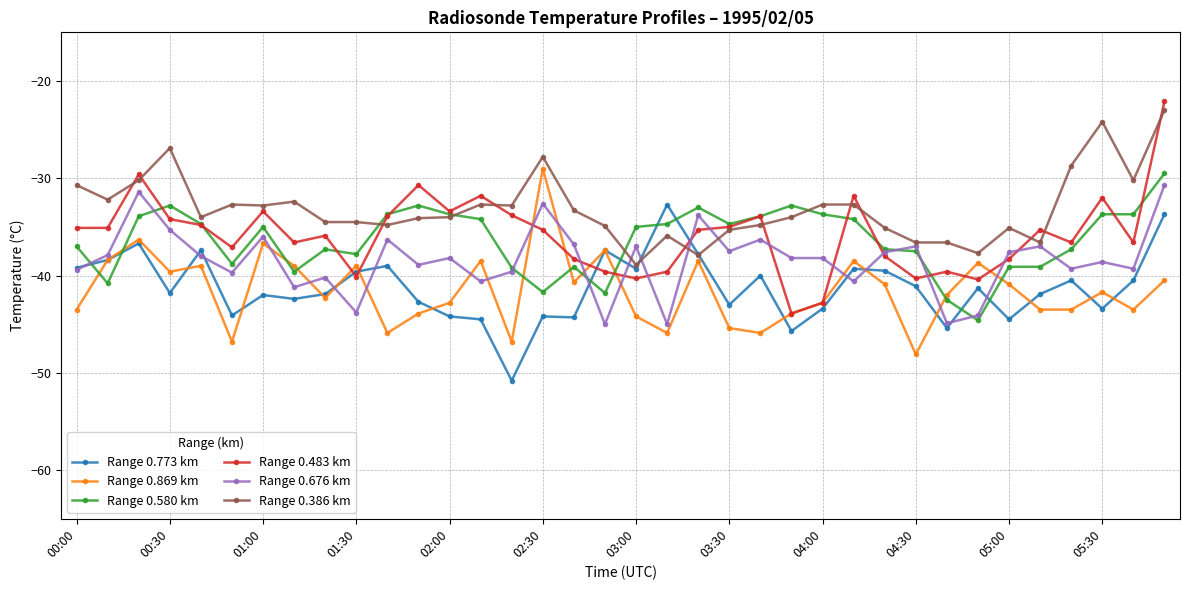

What is the value of the Range 0.676 km point at the 29th from the left?

-44.9